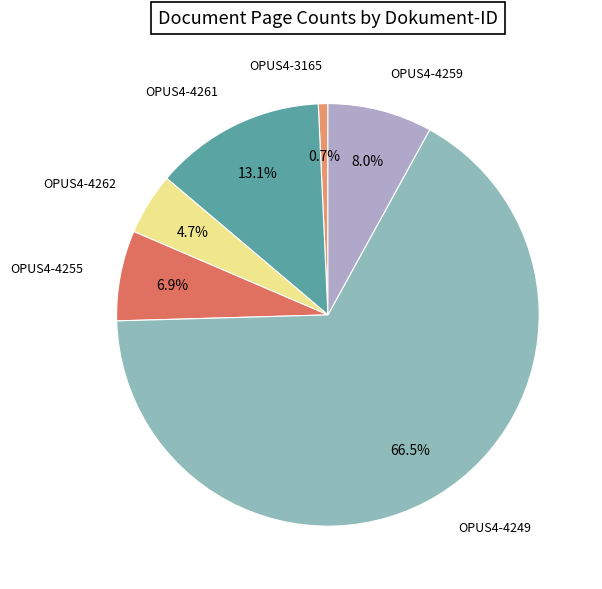

Rank the categories by value from highest to lowest.

OPUS4-4249, OPUS4-4261, OPUS4-4259, OPUS4-4255, OPUS4-4262, OPUS4-3165